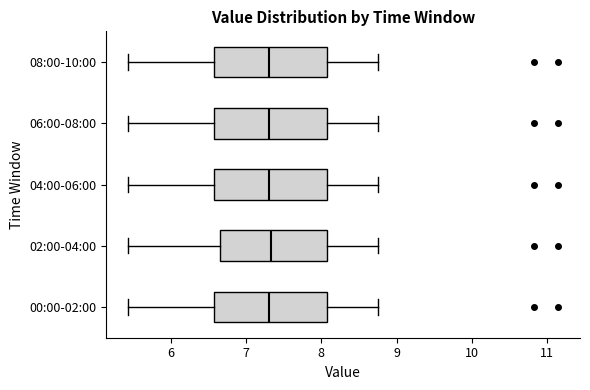

Where is the left edge of the box for 04:00-06:00 on the x-axis? The values are not printed on the chart, so give them approximately, as read against the axis.

6.6